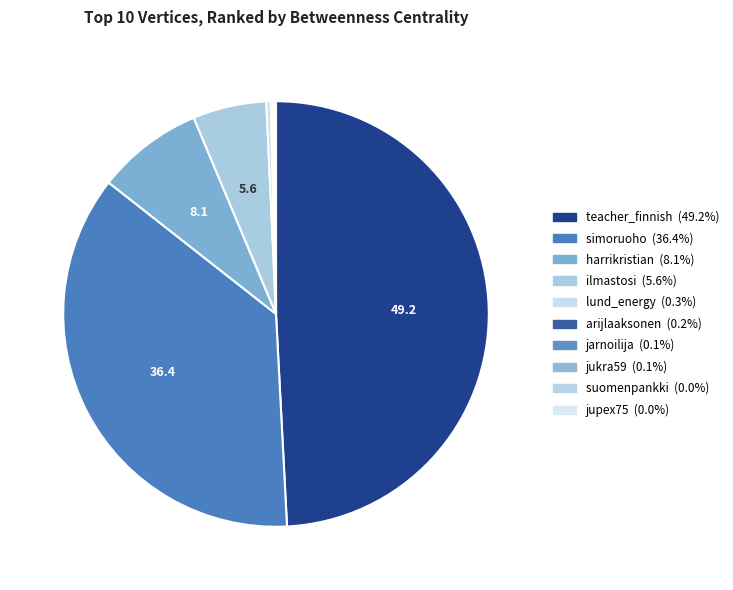

Is suomenpankki the majority of the pie?

No